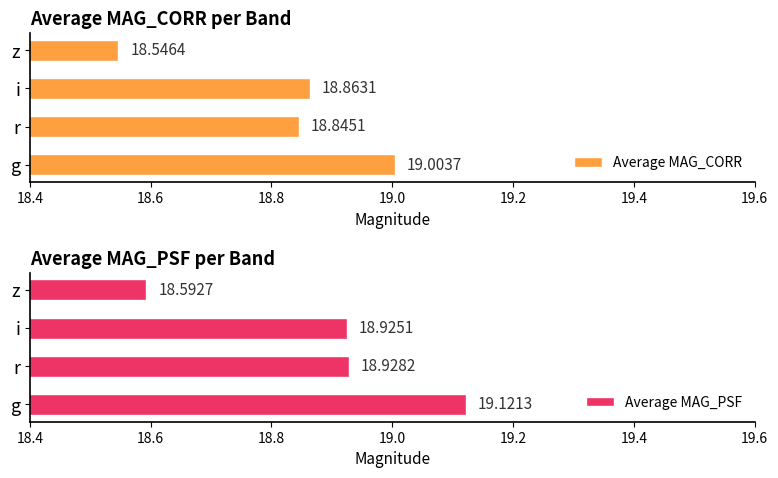

At which label is Average MAG_PSF closest to 18?

z